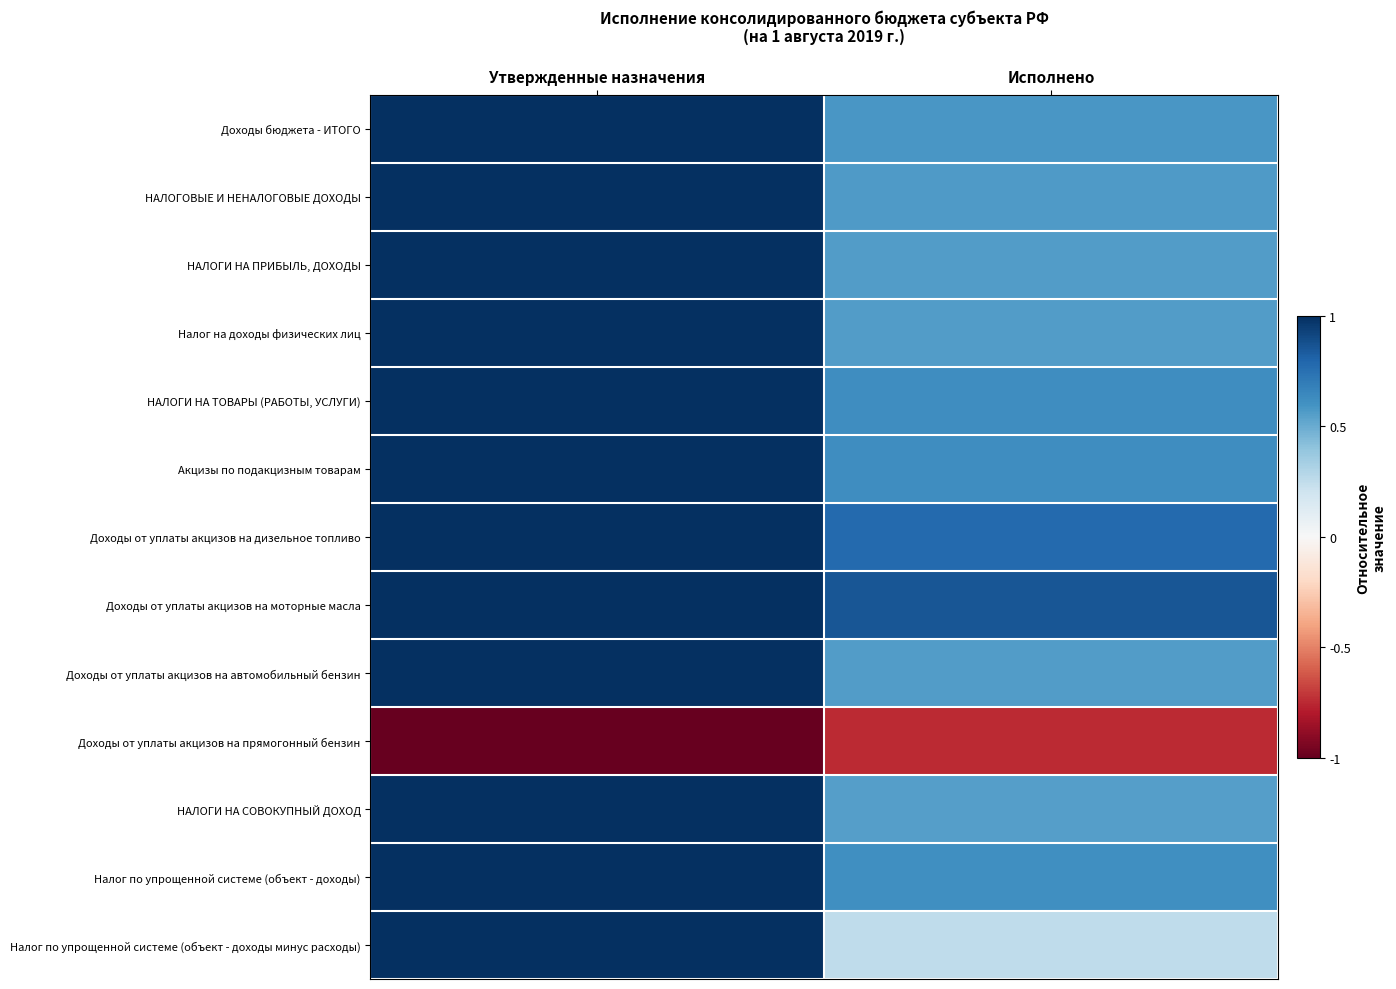

Between Исполнено and Утвержденные назначения, which is larger?

Утвержденные назначения